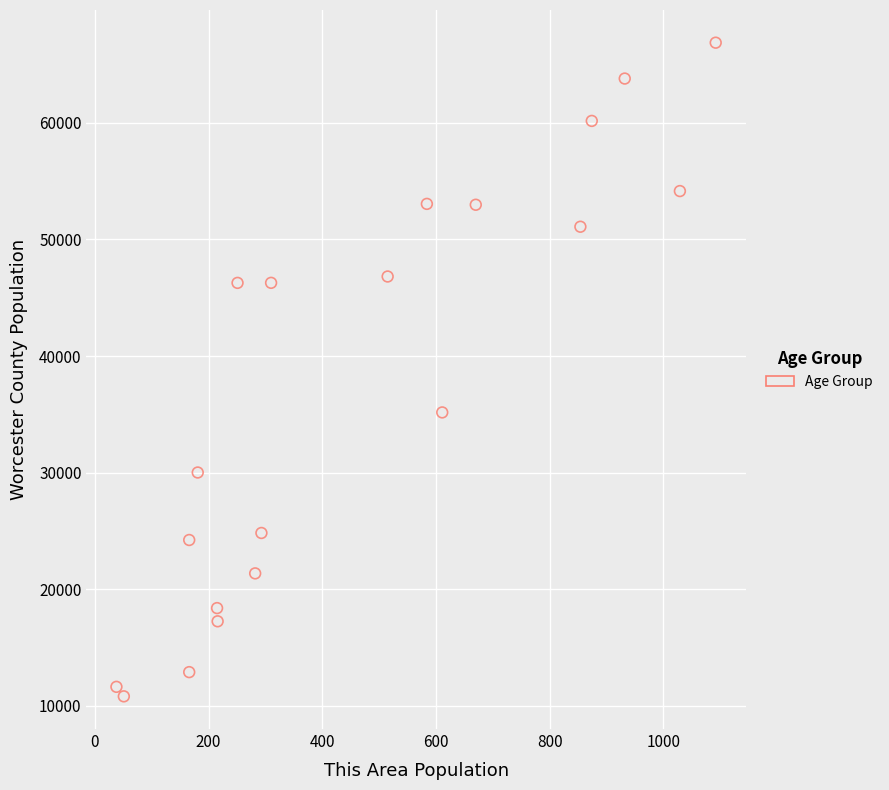

What Y value in the scatter plot is closest to 38843?

35162